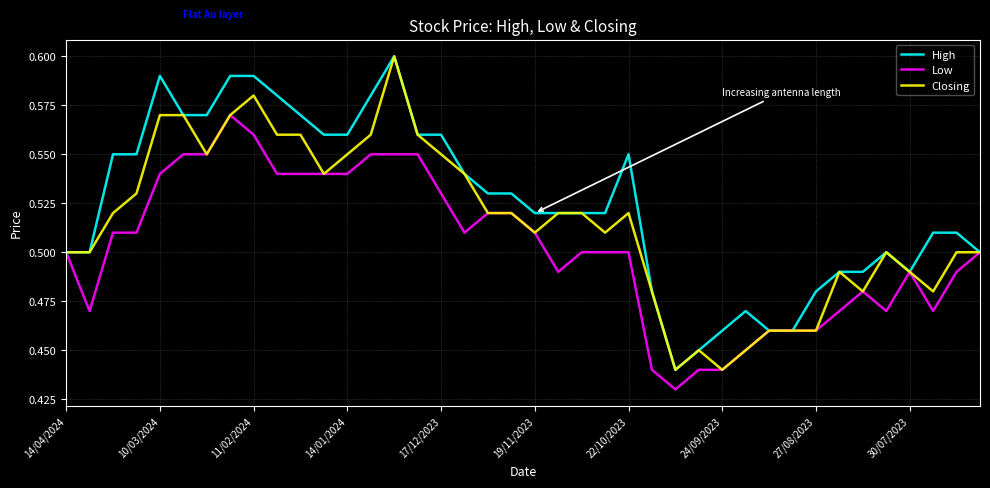

Rank the series by their average value, from highest to lowest.

High, Closing, Low